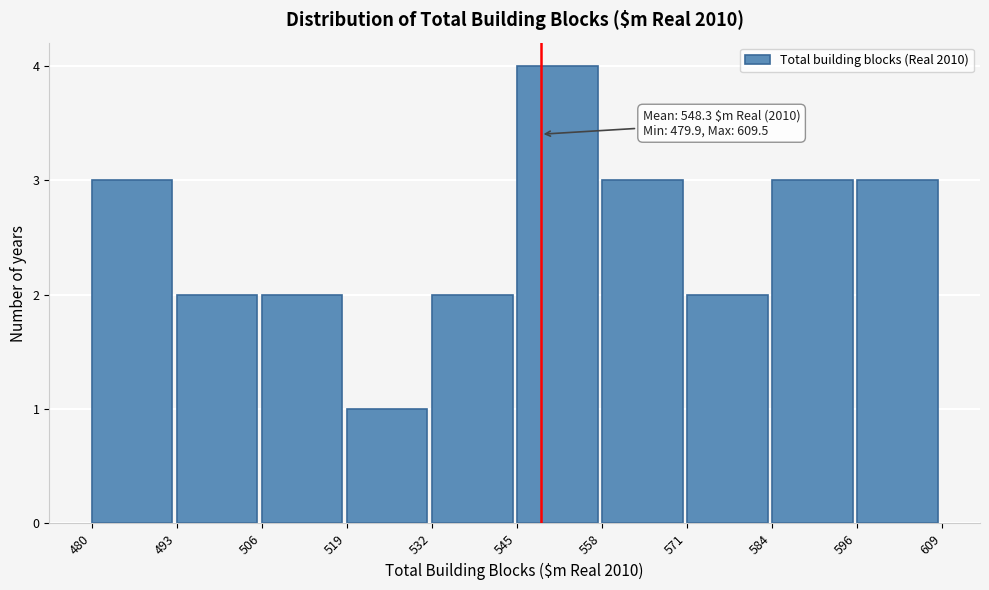

Which range on the x-axis has the tallest bar?

545 to 558